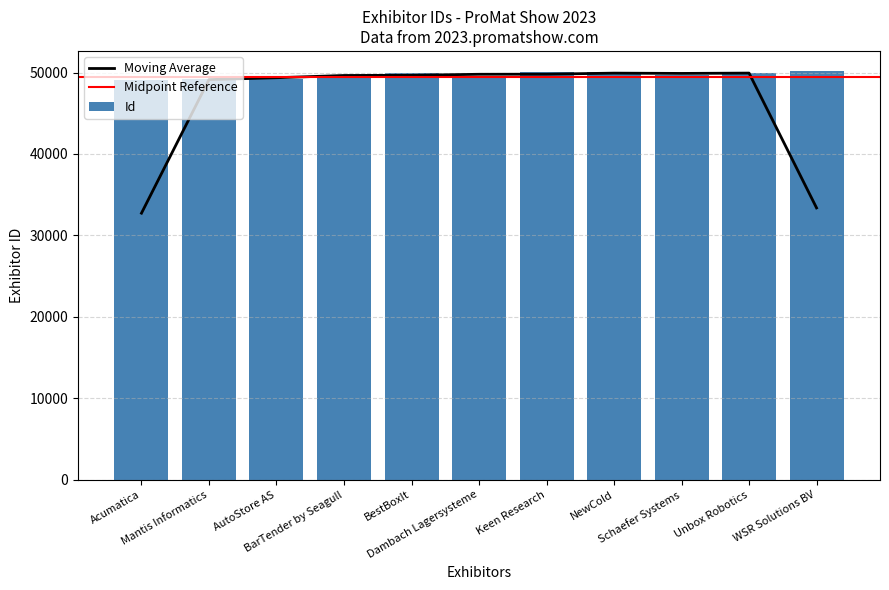

At which label does the data first exceed 49734?

BestBoxIt